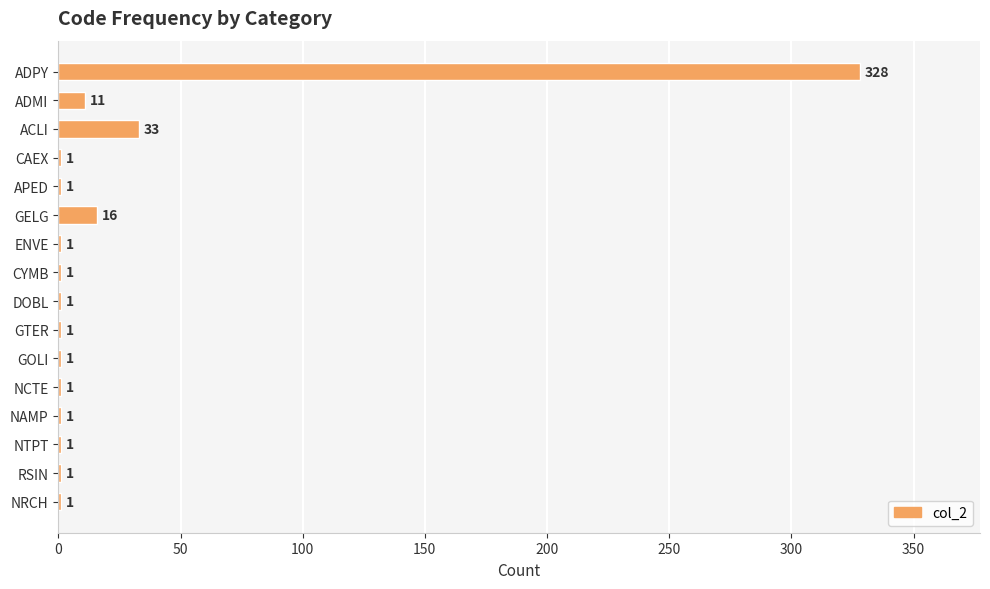

Reading top to bottom, transcribe all the data shown in this chart.

ADPY=328	ADMI=11	ACLI=33	CAEX=1	APED=1	GELG=16	ENVE=1	CYMB=1	DOBL=1	GTER=1	GOLI=1	NCTE=1	NAMP=1	NTPT=1	RSIN=1	NRCH=1